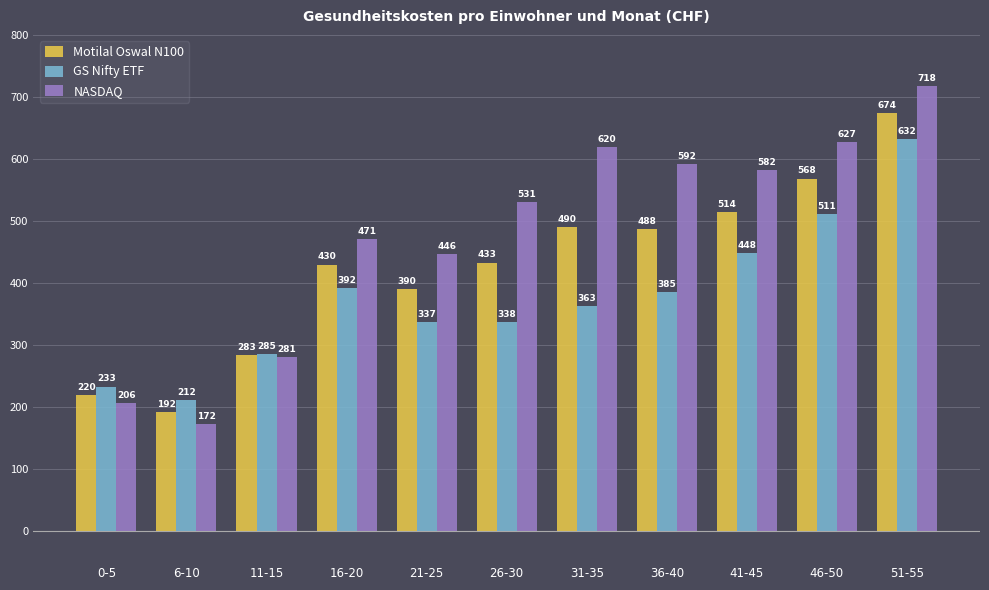

Does the chart contain stacked bars?

No